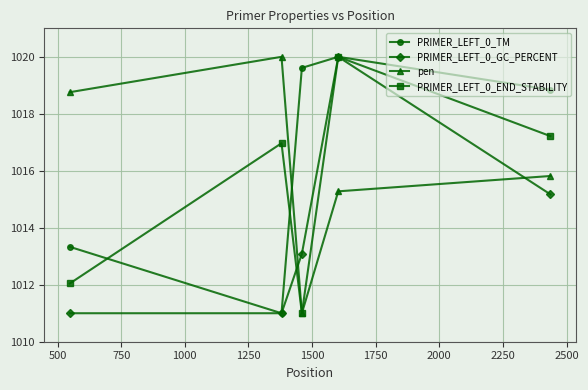

Rank the series by their average value, from lowest to highest.

PRIMER_LEFT_0_GC_PERCENT, PRIMER_LEFT_0_END_STABILITY, pen, PRIMER_LEFT_0_TM